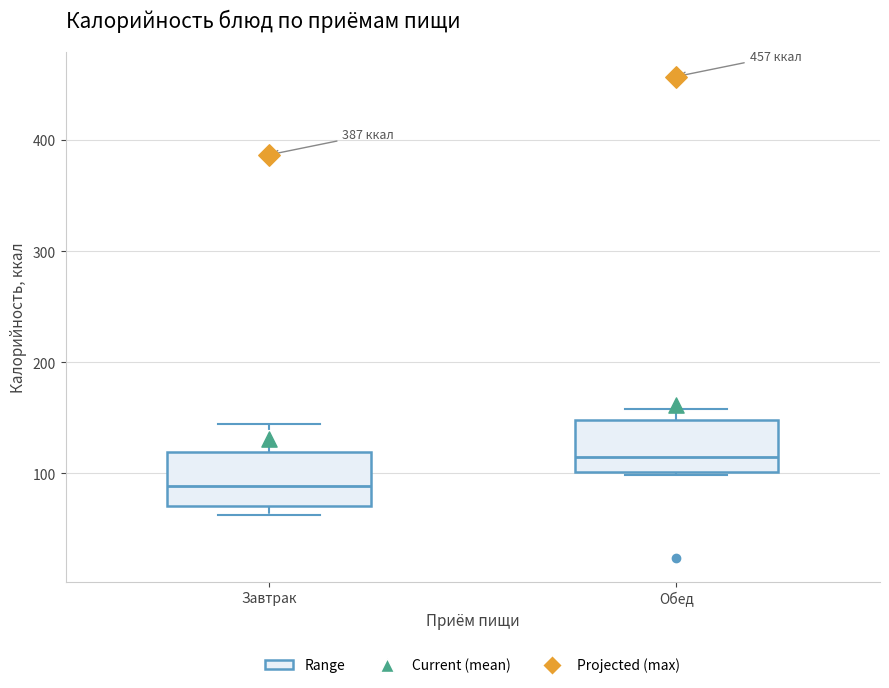

Reading left to right, read every box against the y-axis: the position of its median line, the range the box covers, and the ends of its whiskers. The values are not printed on the chart, so give them approximately, as read against the axis.

Завтрак: median 90, box 70 to 120, whiskers 60 to 140
Обед: median 110, box 100 to 150, whiskers 100 (just below the box's lower edge) to 160